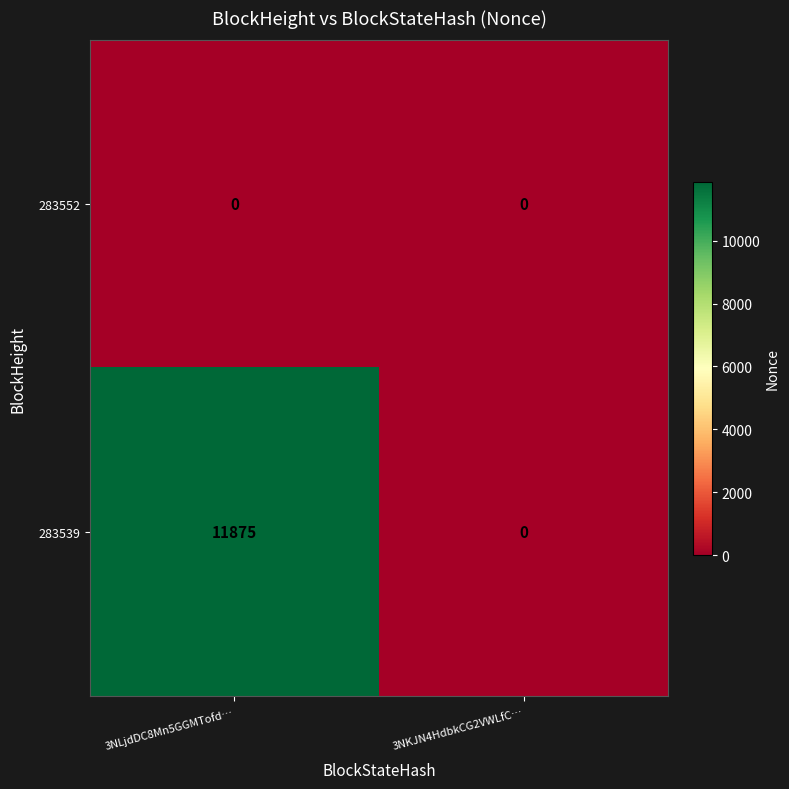

Which series has the largest range (max minus min)?

283539